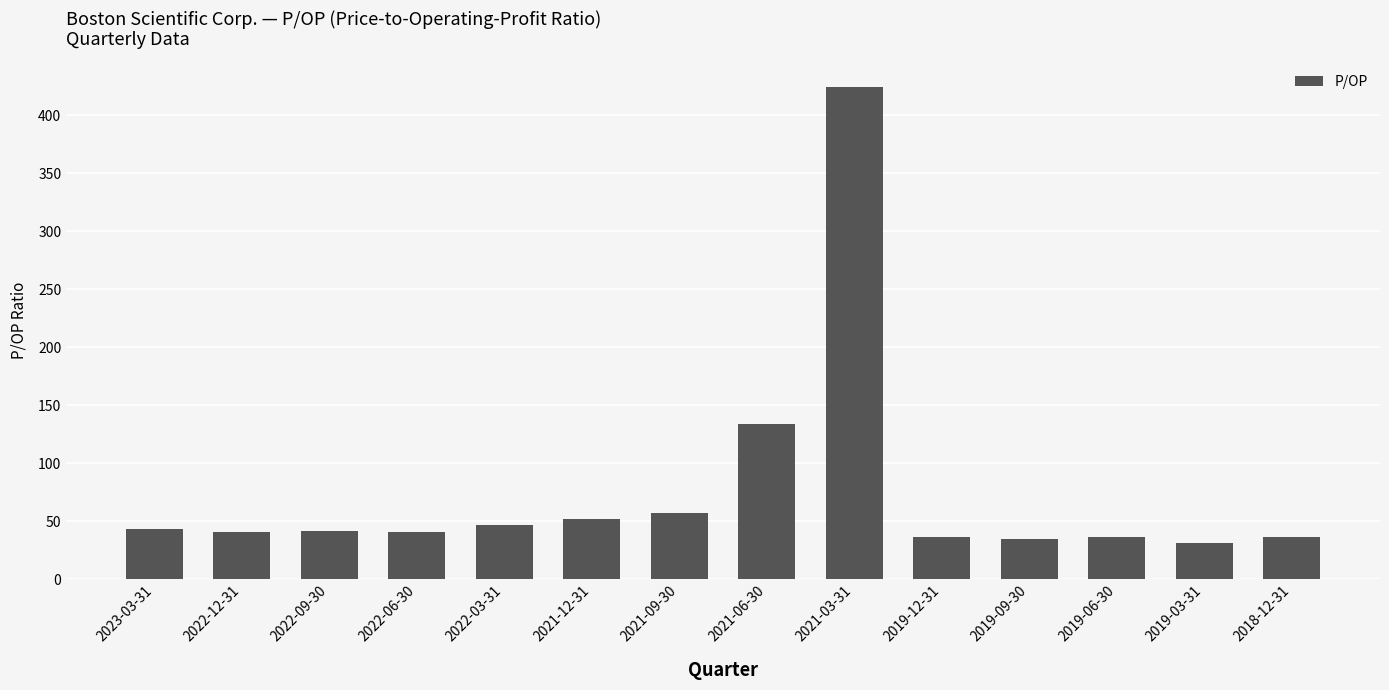

True or false: the data shows 36.1 at 2021-09-30.

False